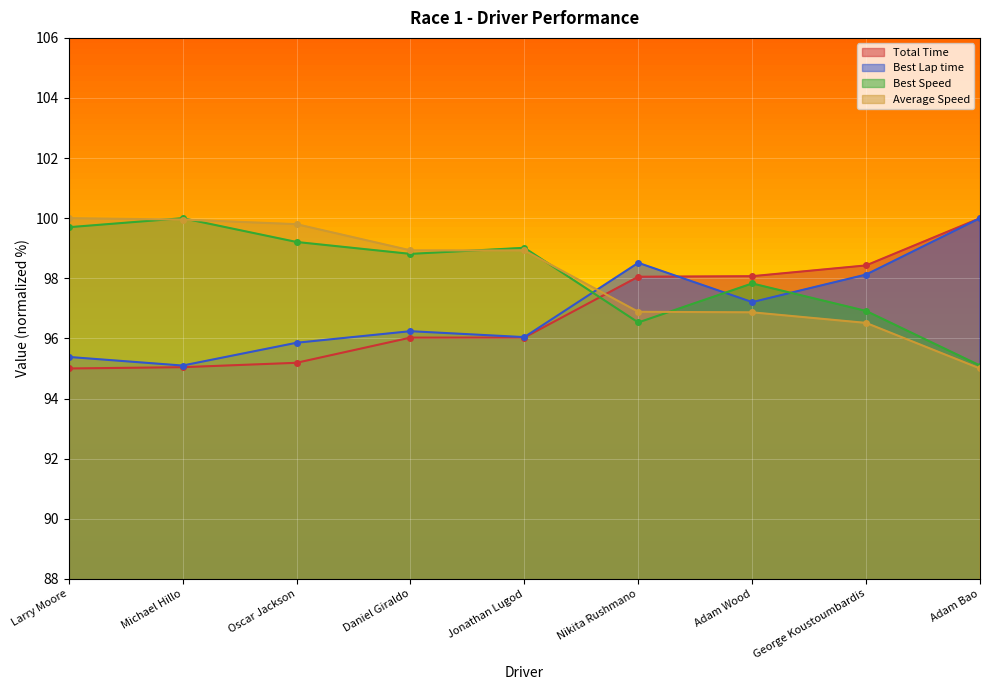

How many data points in Average Speed are above 98?

5